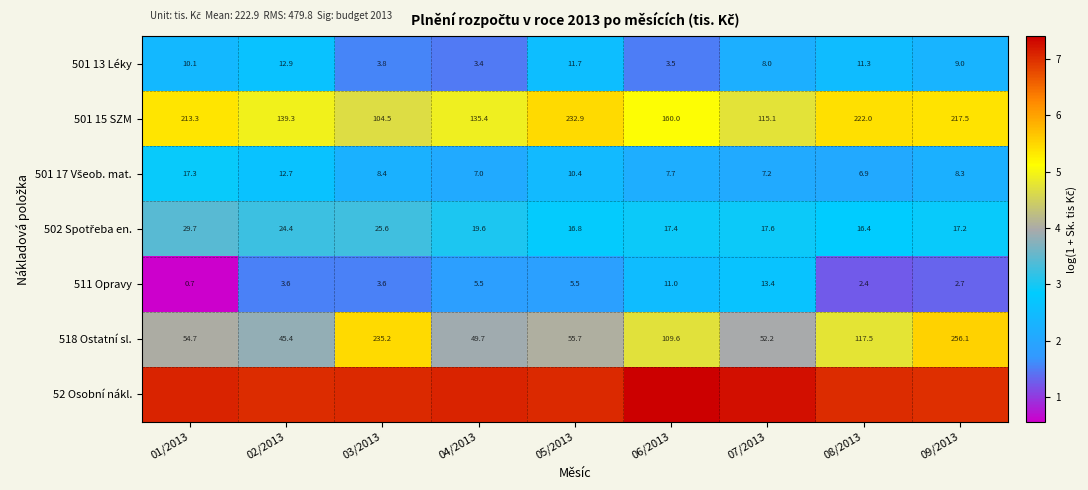

Is the value of 518 Ostatní sl. at 02/2013 greater than the value of 501 13 Léky at 09/2013?

Yes